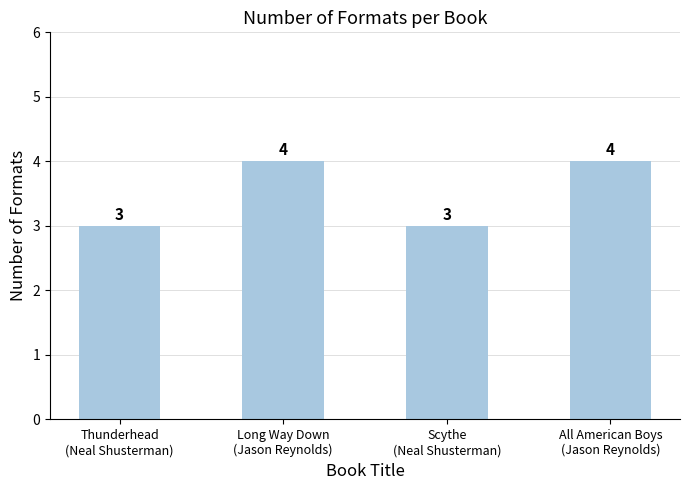

How many data points does each series have?

4